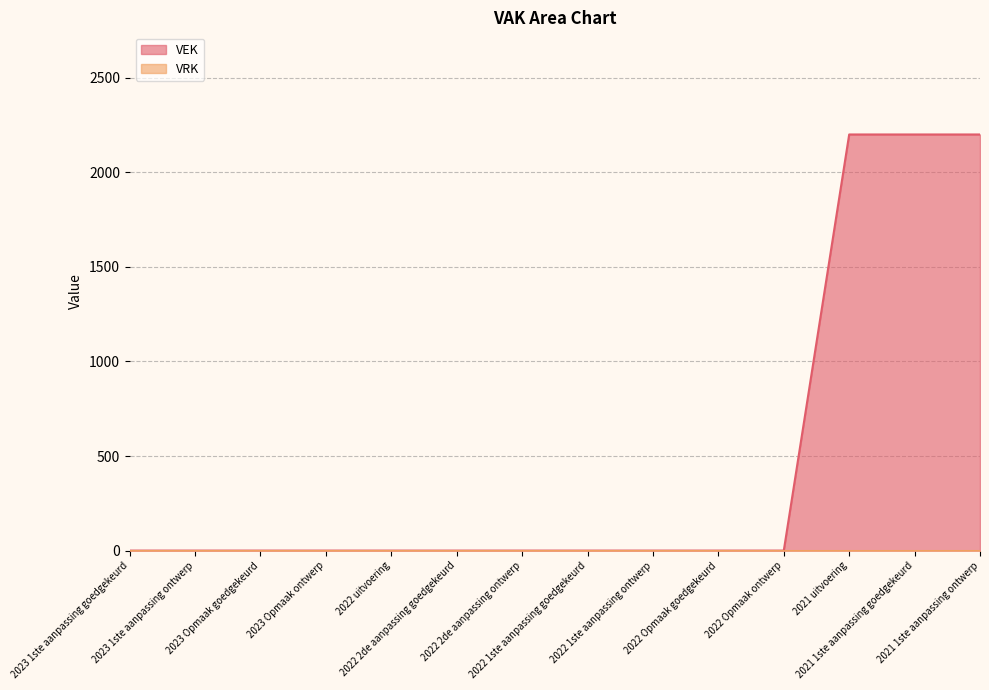

Reading left to right, transcribe all the data shown in this chart.

2023 1ste aanpassing goedgekeurd=0	2023 1ste aanpassing ontwerp=0	2023 Opmaak goedgekeurd=0	2023 Opmaak ontwerp=0	2022 uitvoering=0	2022 2de aanpassing goedgekeurd=0	2022 2de aanpassing ontwerp=0	2022 1ste aanpassing goedgekeurd=0	2022 1ste aanpassing ontwerp=0	2022 Opmaak goedgekeurd=0	2022 Opmaak ontwerp=0	2021 uitvoering=2200	2021 1ste aanpassing goedgekeurd=2200	2021 1ste aanpassing ontwerp=2200